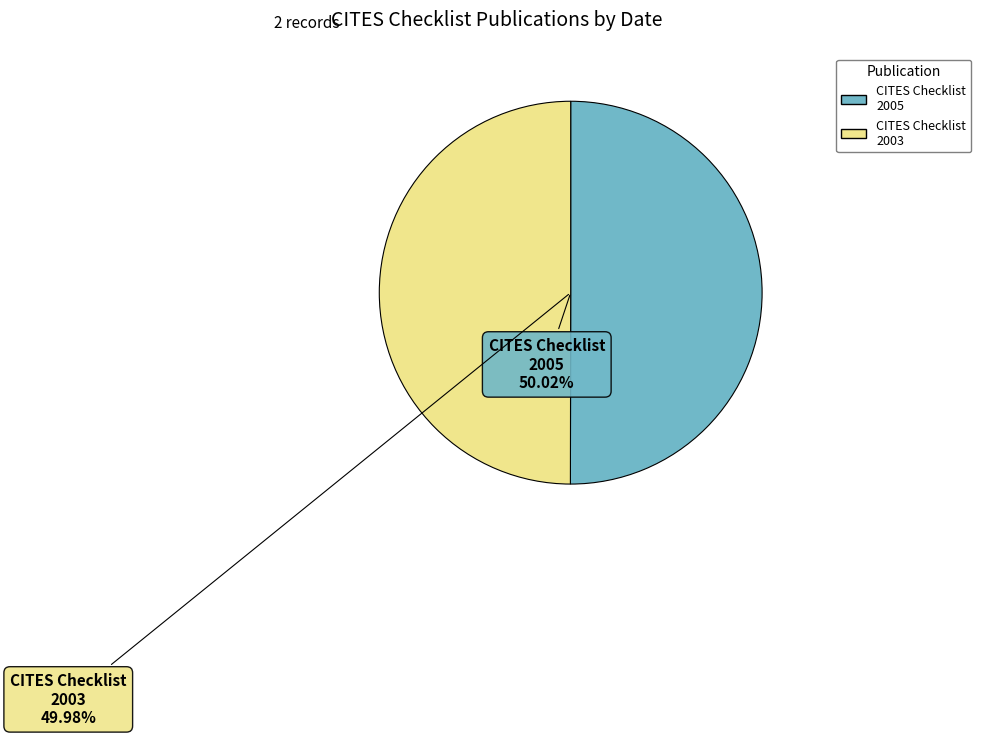

What is the ratio of the value at CITES Checklist 2005 to the value at CITES Checklist 2003?

1.0